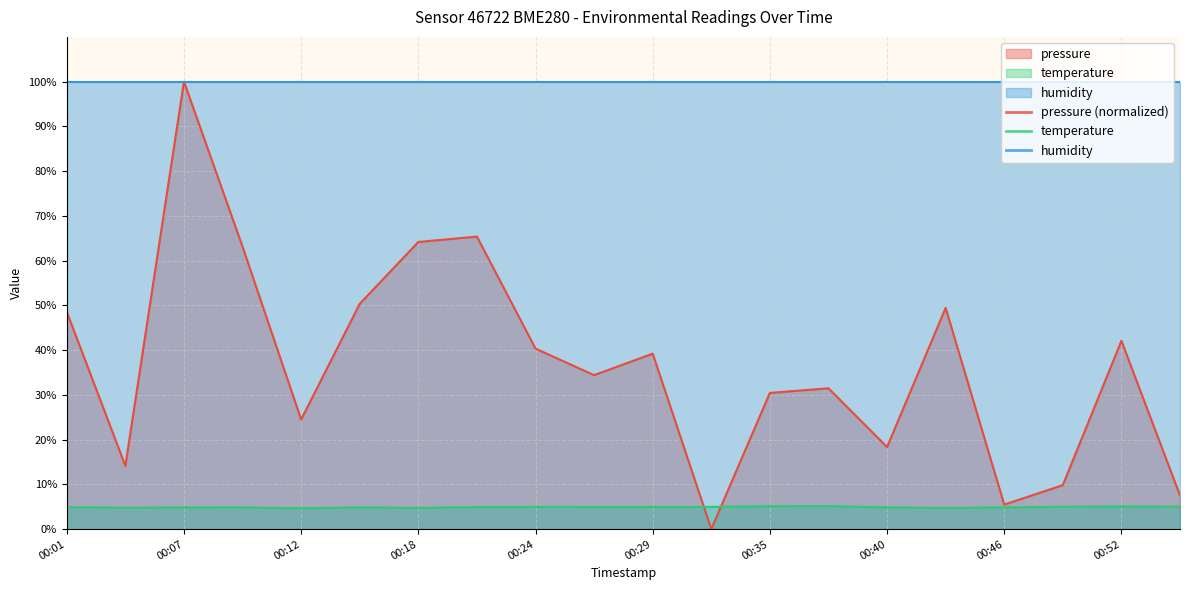

The value of temperature at 00:04 is 4.8. True or false?

True